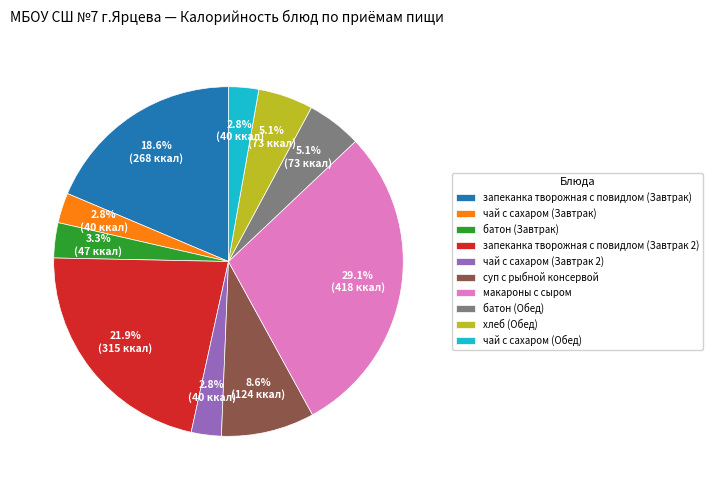

Does any single category account for the majority?

No